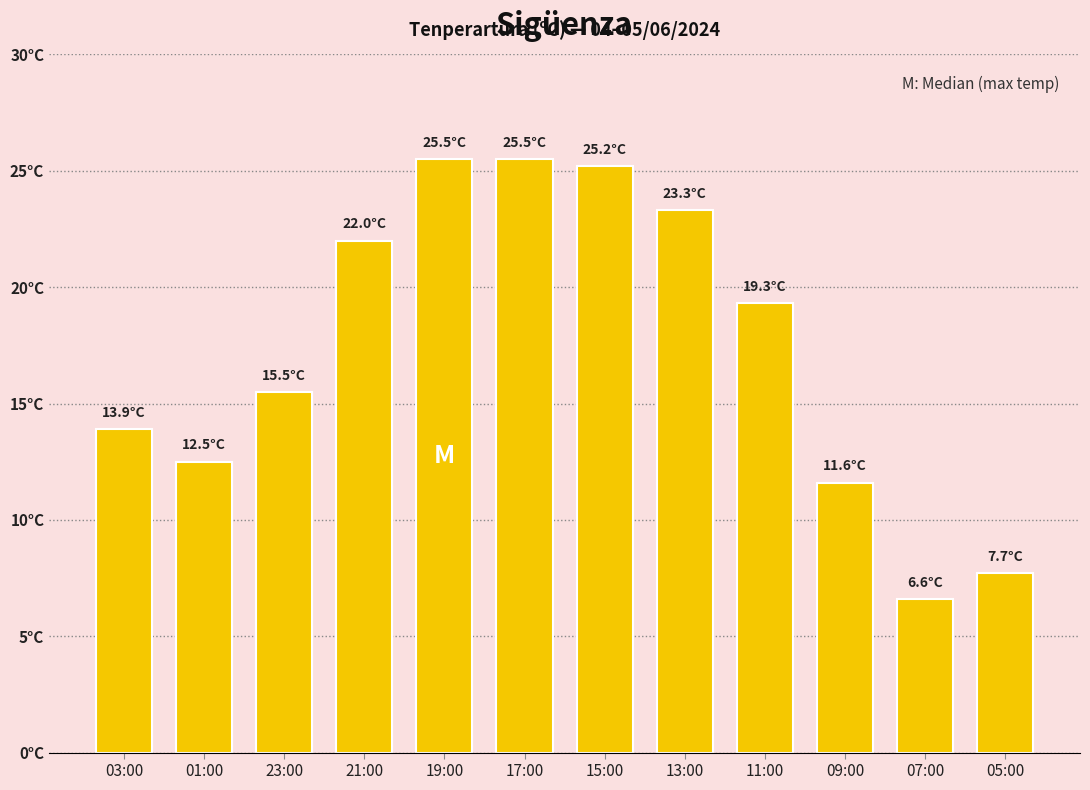

Are the bars horizontal?

No